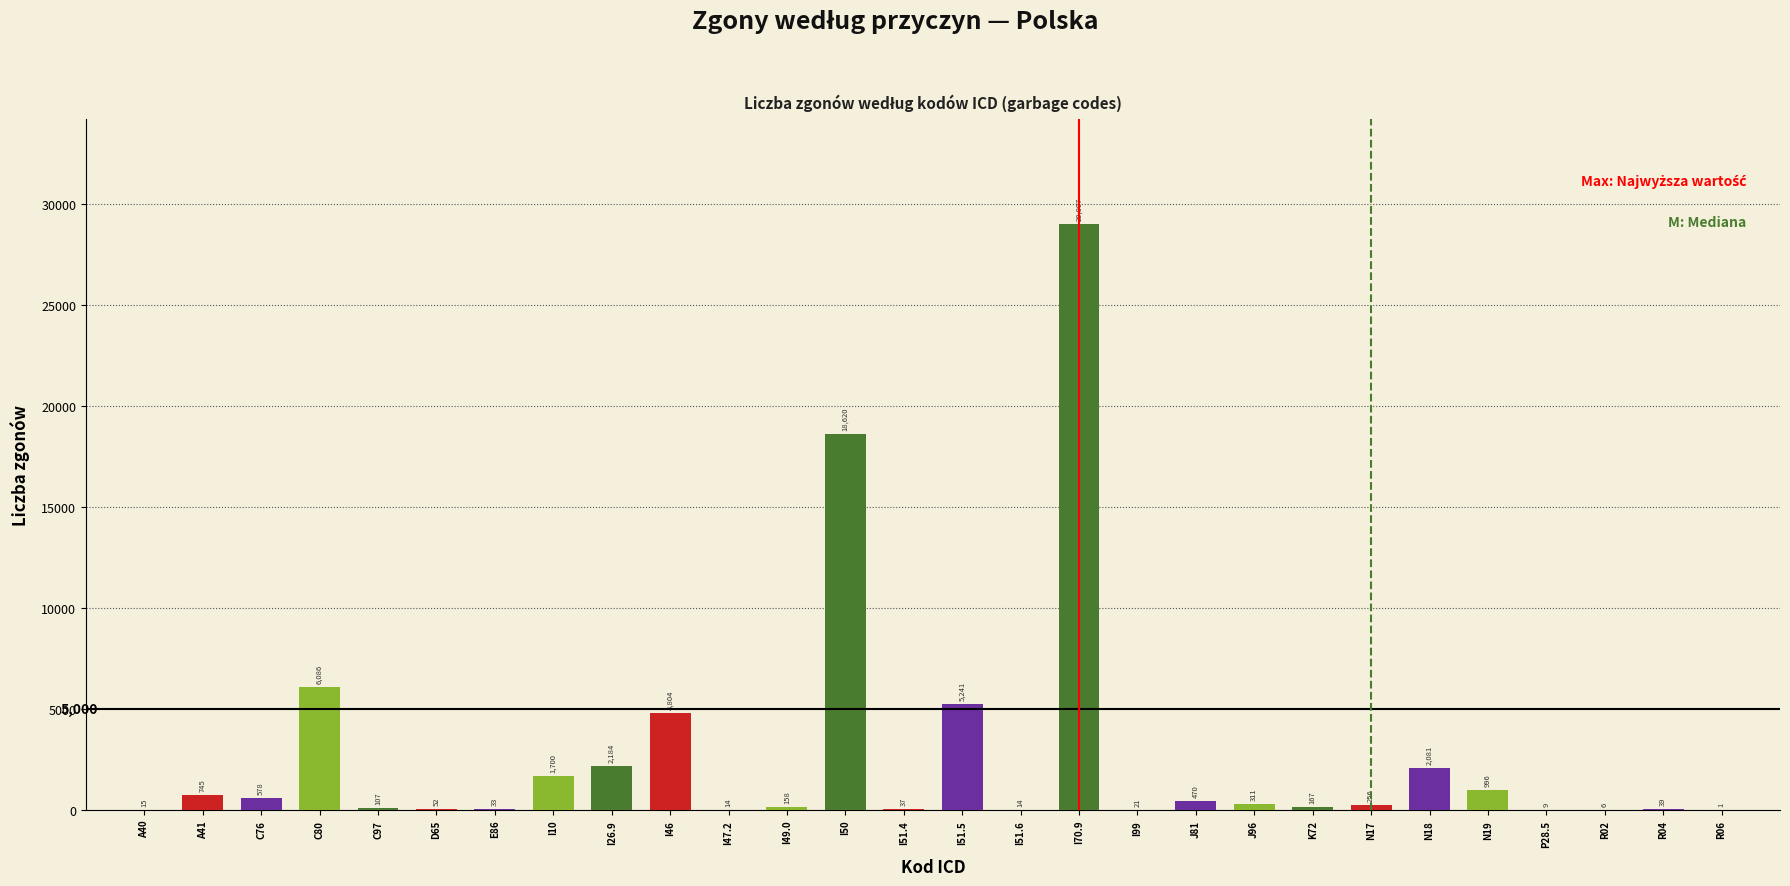

Reading right to left, transcribe all the data shown in this chart.

R06=1	R04=39	R02=6	P28.5=9	N19=996	N18=2081	N17=256	K72=167	J96=311	J81=470	I99=21	I70.9=29007	I51.6=14	I51.5=5241	I51.4=37	I50=18620	I49.0=158	I47.2=14	I46=4804	I26.9=2184	I10=1700	E86=33	D65=52	C97=107	C80=6086	C76=578	A41=745	A40=15